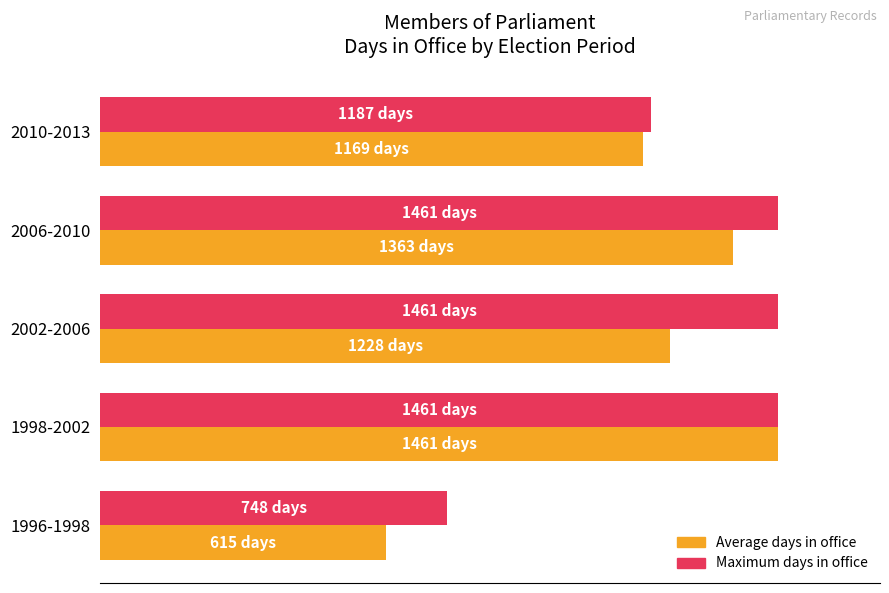

What are all the series names shown in the legend?

Average days in office, Maximum days in office